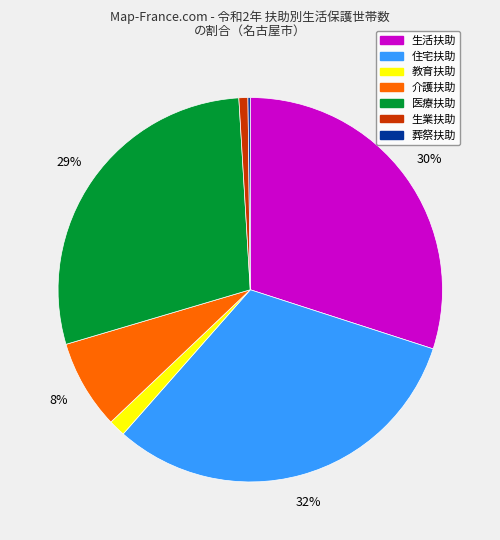

To the nearest percent, what is the average slice percentage?

14%